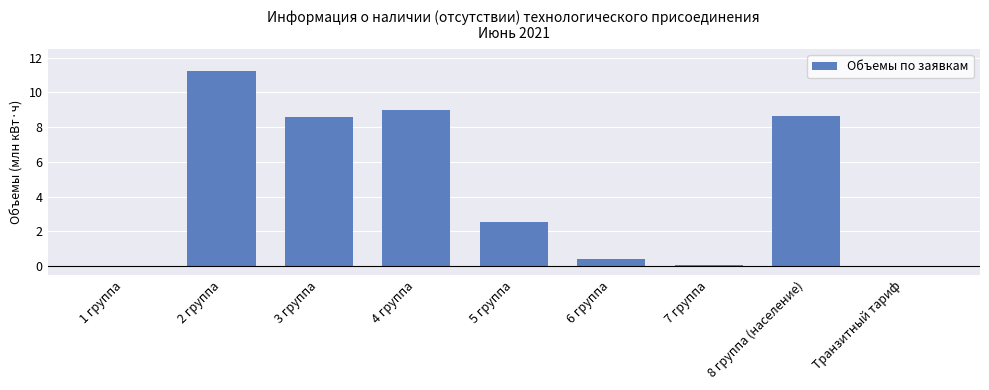

What is the greatest value displayed?

11.3